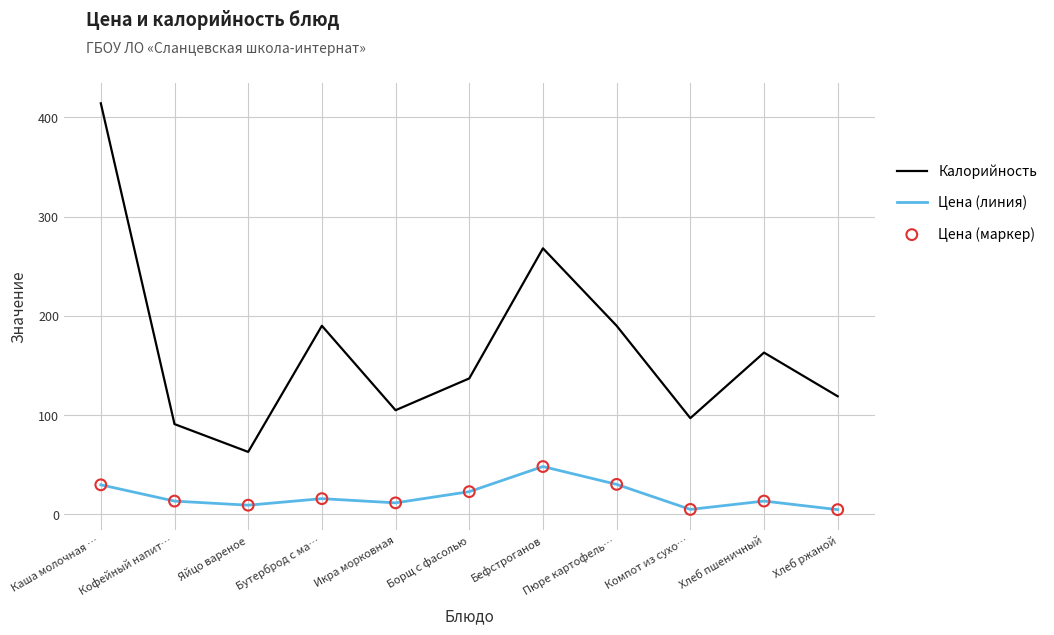

Is the value of Цена (линия) at Компот из сухо… greater than the value of Калорийность at Яйцо вареное?

No